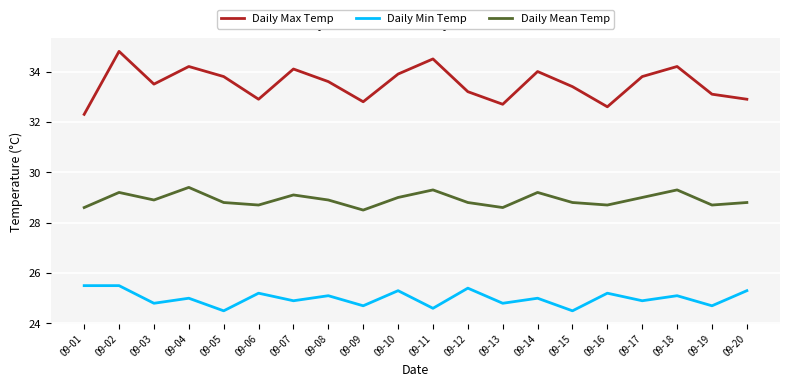

Is the value of Daily Mean Temp at 09-19 greater than the value of Daily Min Temp at 09-19?

Yes